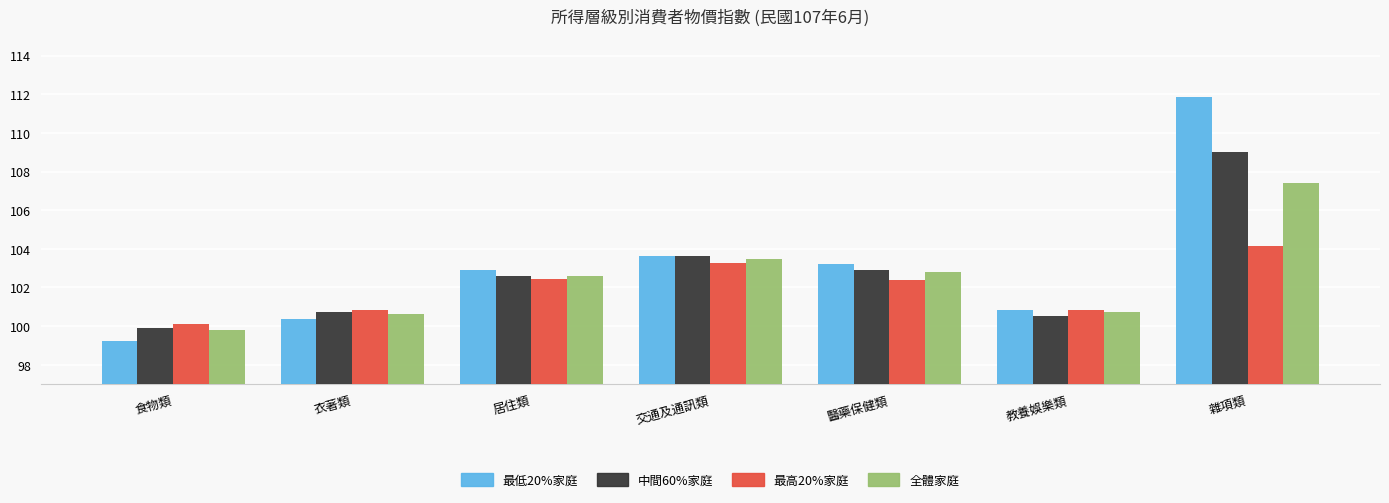

What is the approximate value of 最低20%家庭 at 雜項類?

111.8